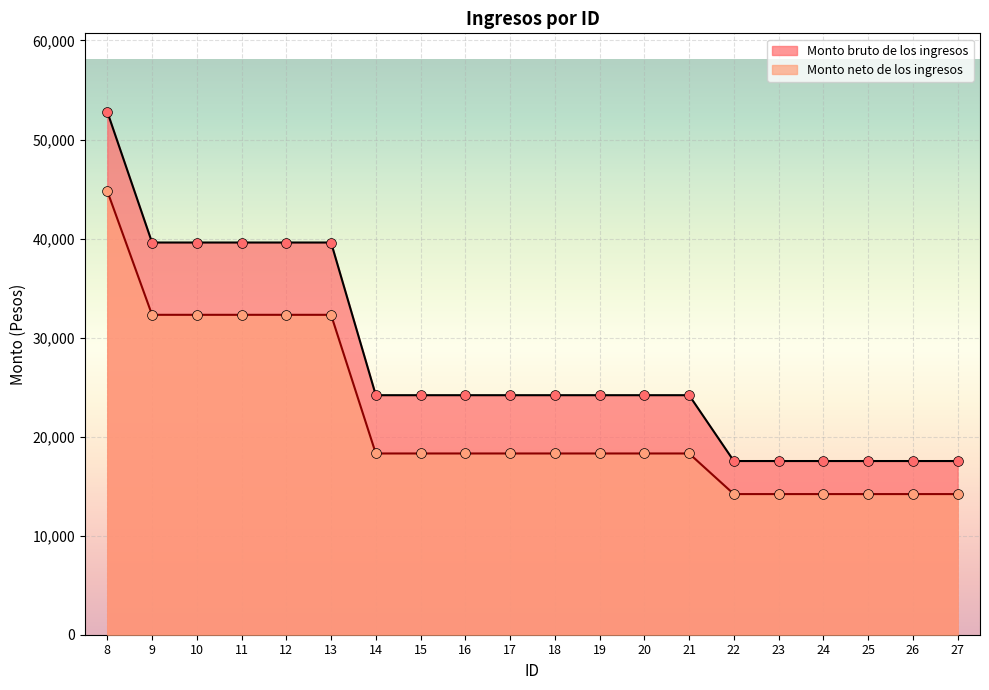

Which series contains the lowest Y value?

Monto neto de los ingresos